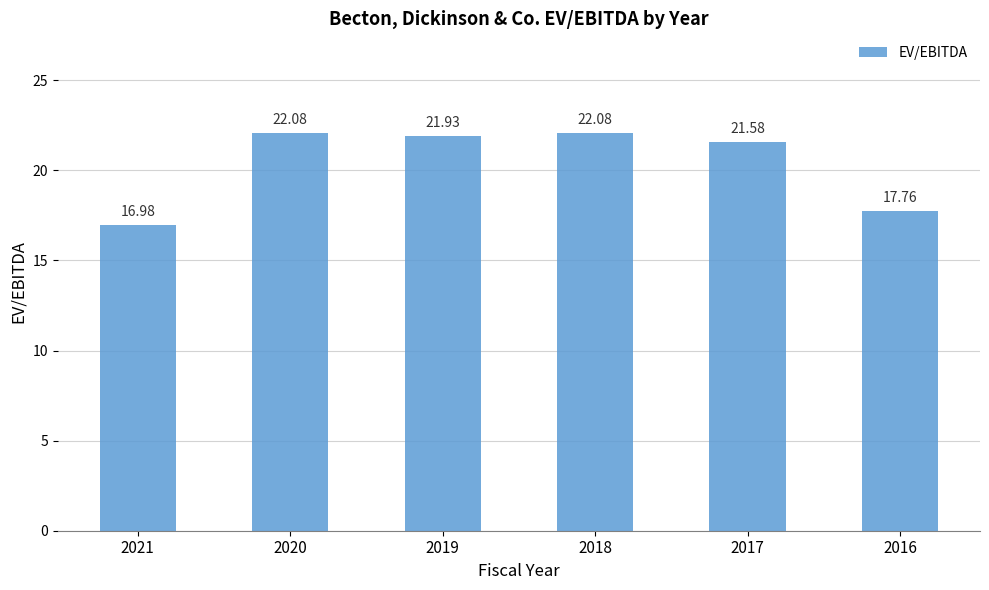

What is the difference between the second highest and minimum values?

5.1